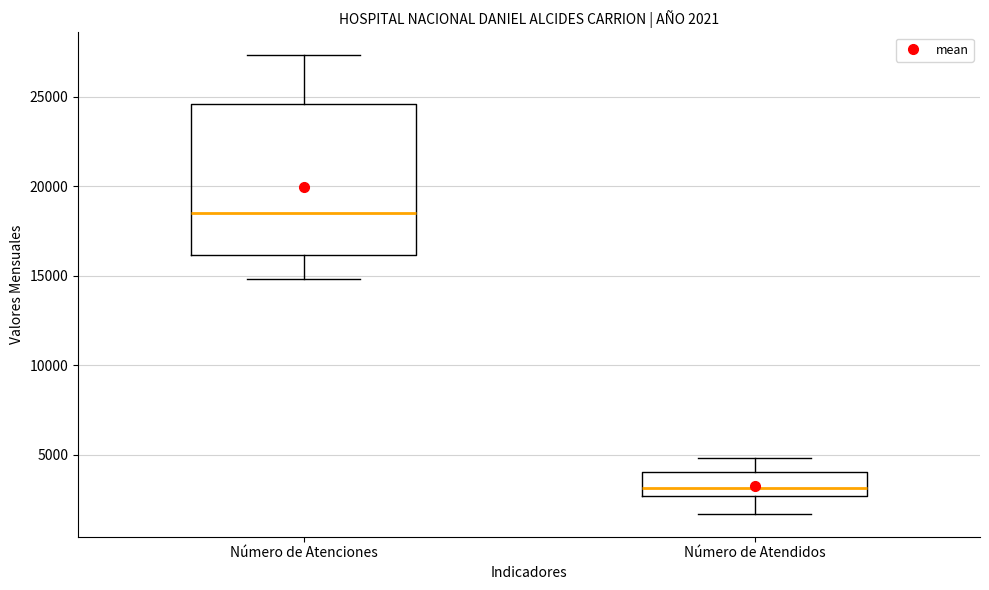

Which box is the tallest, from its lower edge to its upper edge?

Número de Atenciones